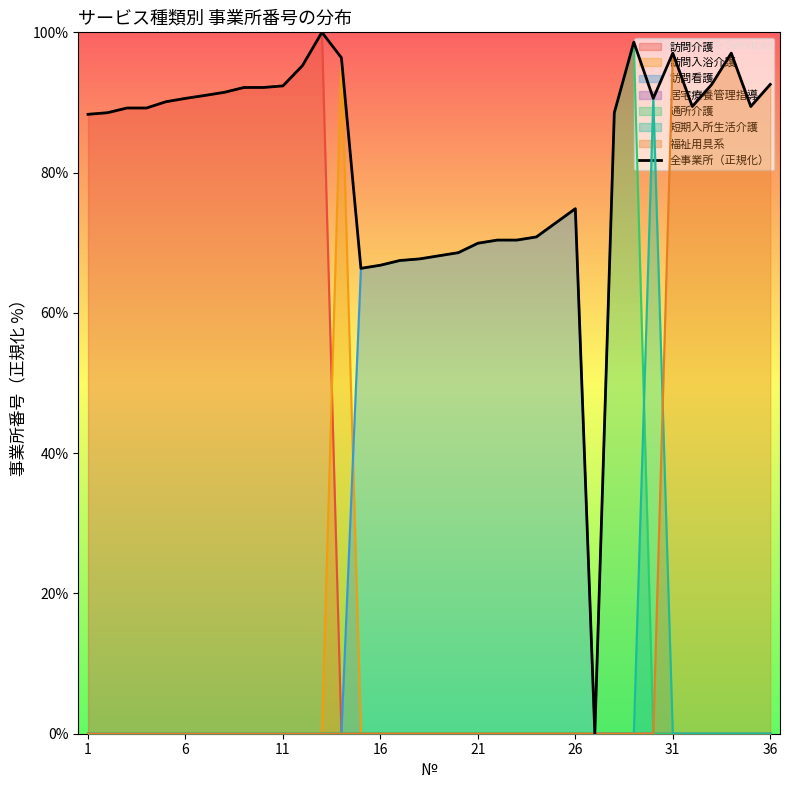

What is the greatest value displayed?

100.0